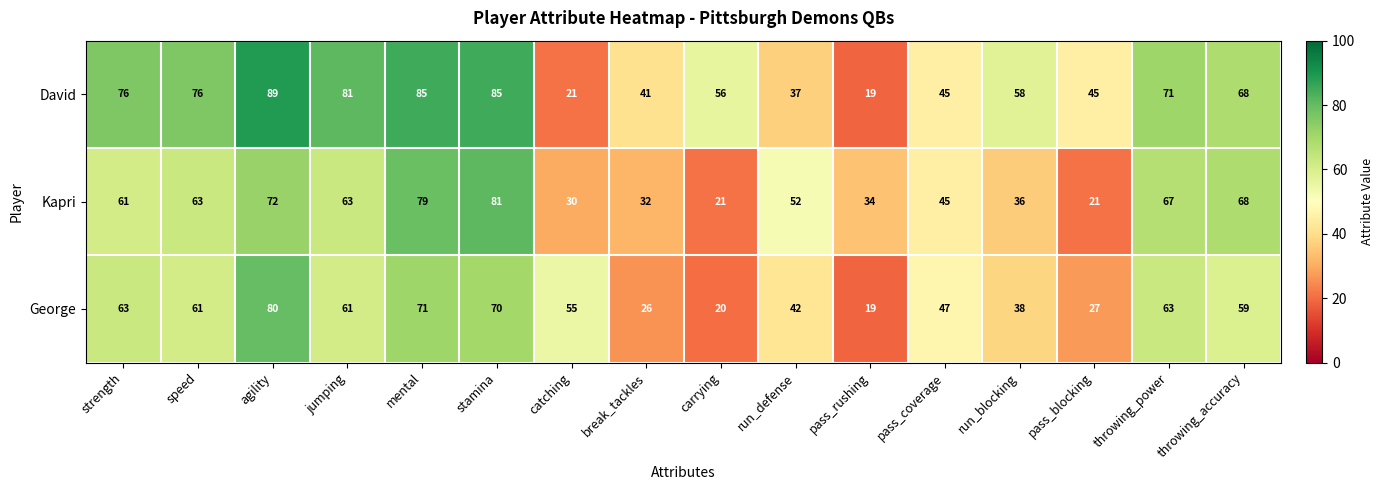

What is the difference between the maximum and minimum values in the Kapri series?

60